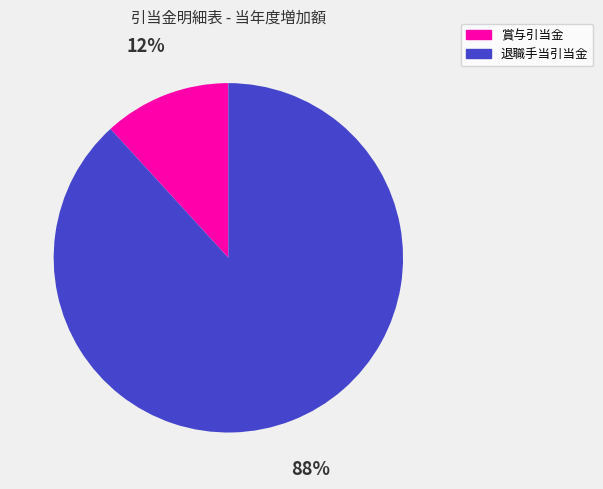

Does 退職手当引当金 represent more than half of the total?

Yes